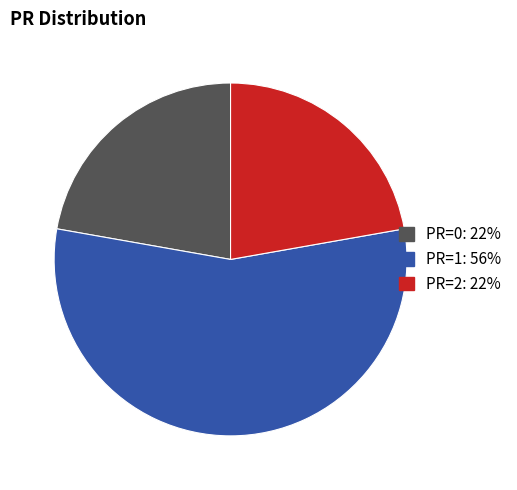

Does any single category account for the majority?

Yes